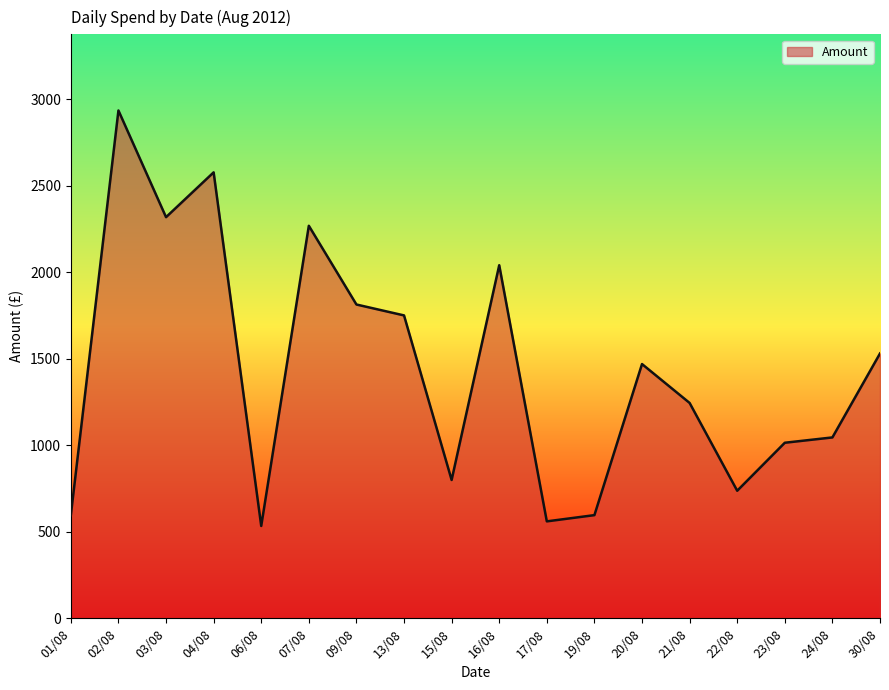

What is the difference between the values at 01/08 and 22/08?

141.1